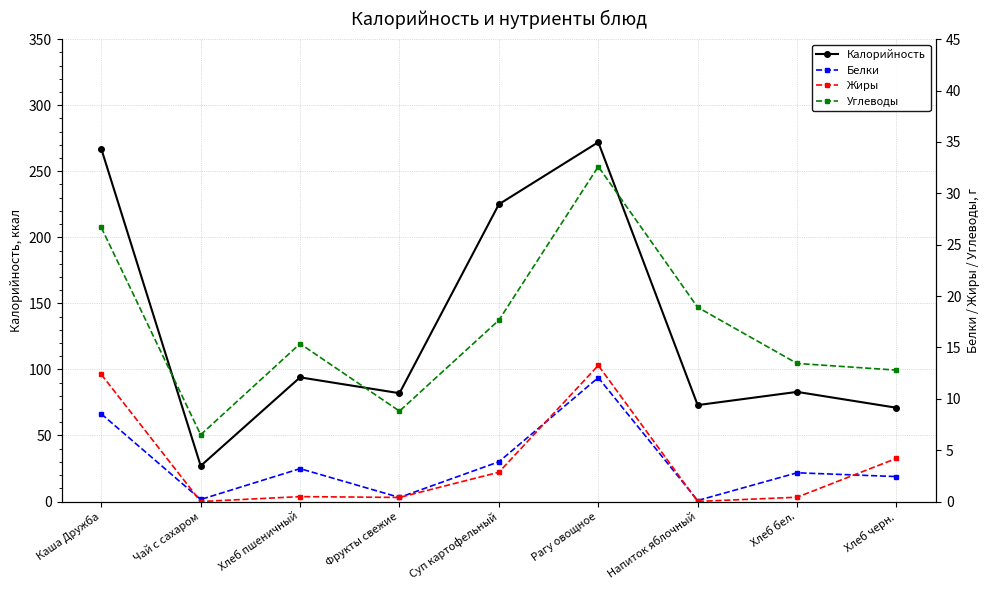

Reading left to right, what are all the values shown in this chart?

Калорийность: 267.0	27.0	94.0	82.0	225.0	272.0	73.0	83.0	71.0
Белки: 8.5	0.2	3.2	0.4	3.9	12.1	0.1	2.8	2.4
Жиры: 12.4	0.0	0.5	0.4	2.9	13.2	0.0	0.4	4.2
Углеводы: 26.7	6.5	15.4	8.8	17.6	32.6	18.9	13.4	12.8